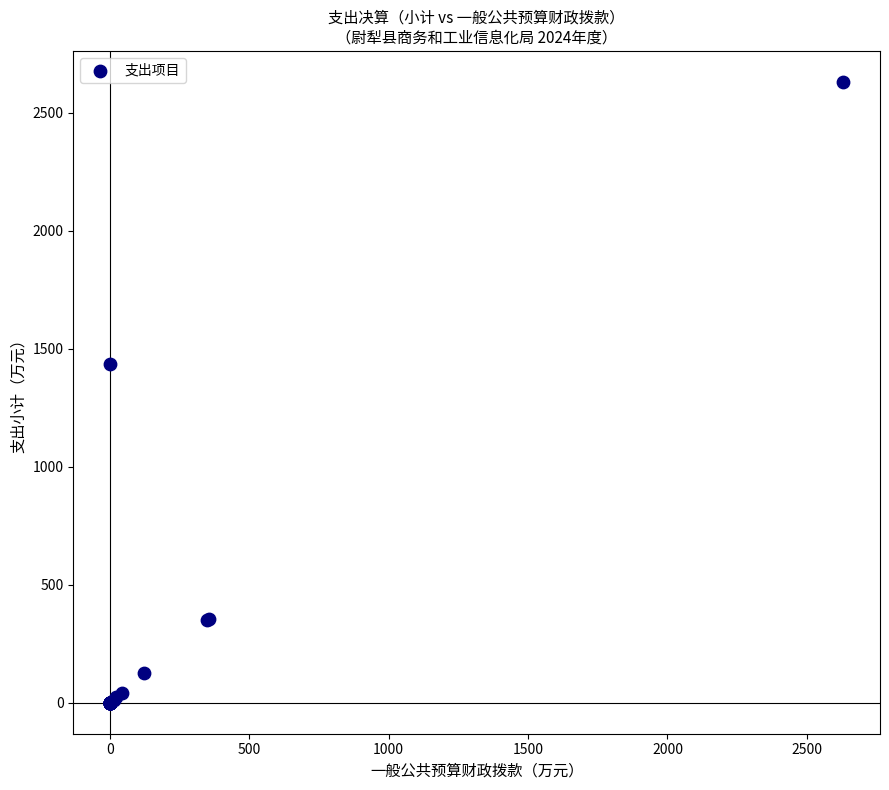

What Y value in the scatter plot is closest to 1315?

1437.2